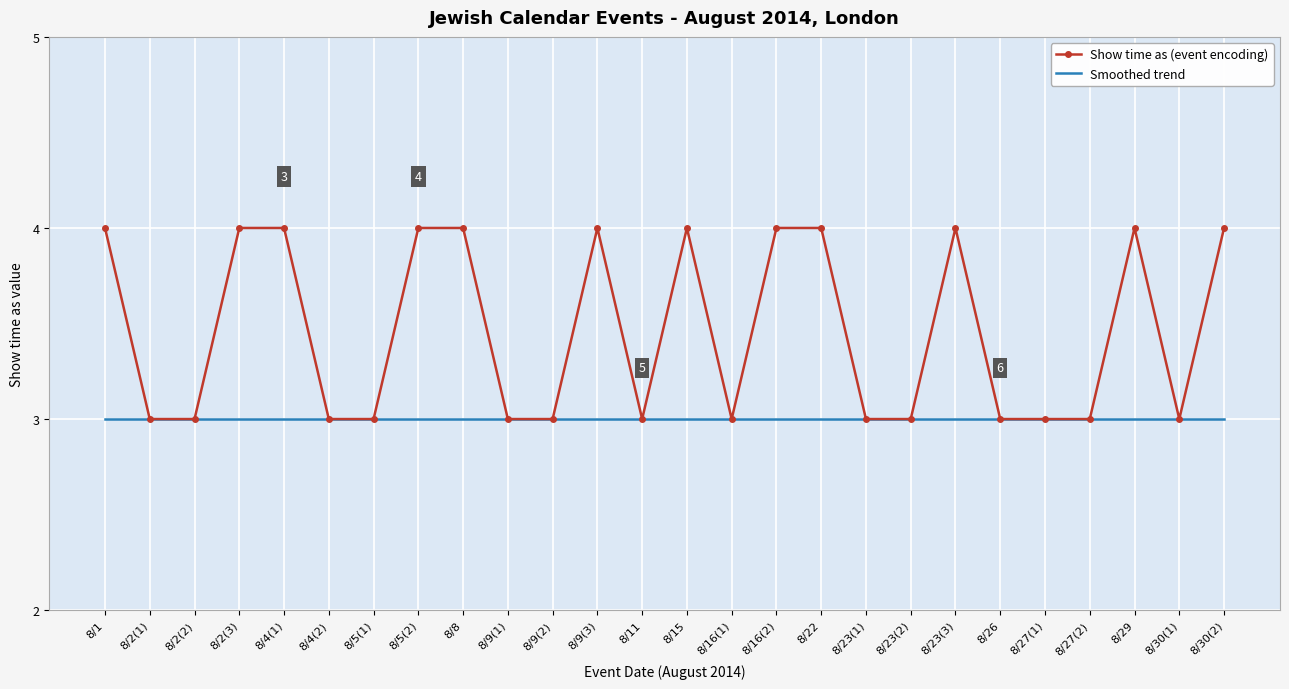

What is the total value across all series at 8/23(2)?

6